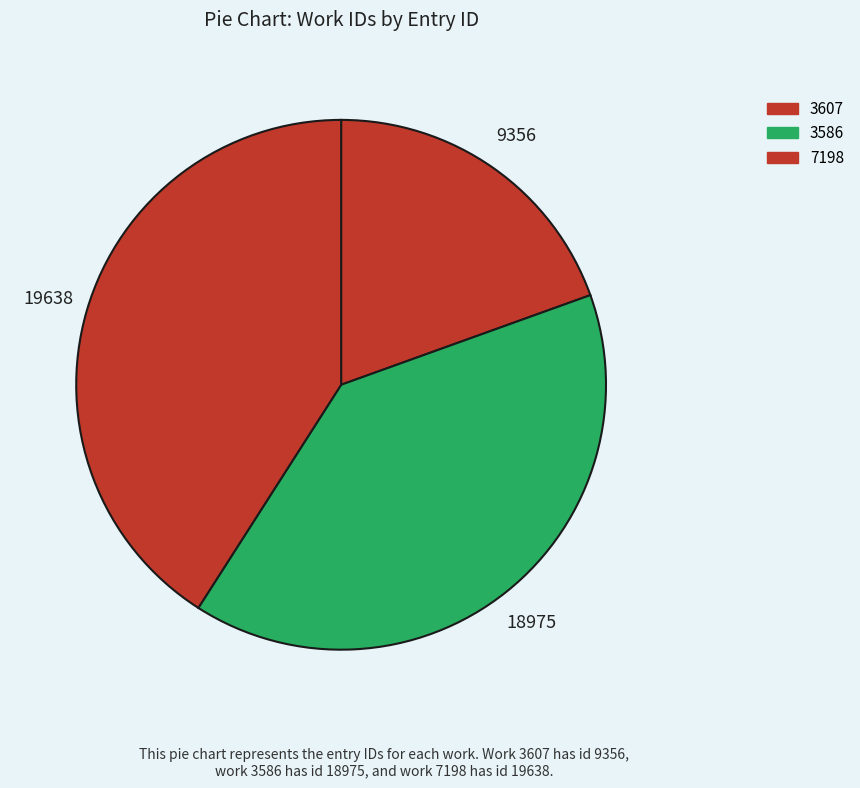

What percentage is NOT represented by 3586?

60.4%